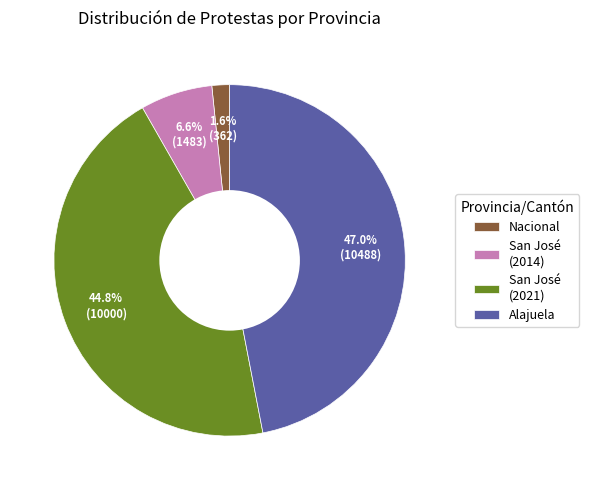

Do San José (2014) and Alajuela together represent more than half of the pie?

Yes